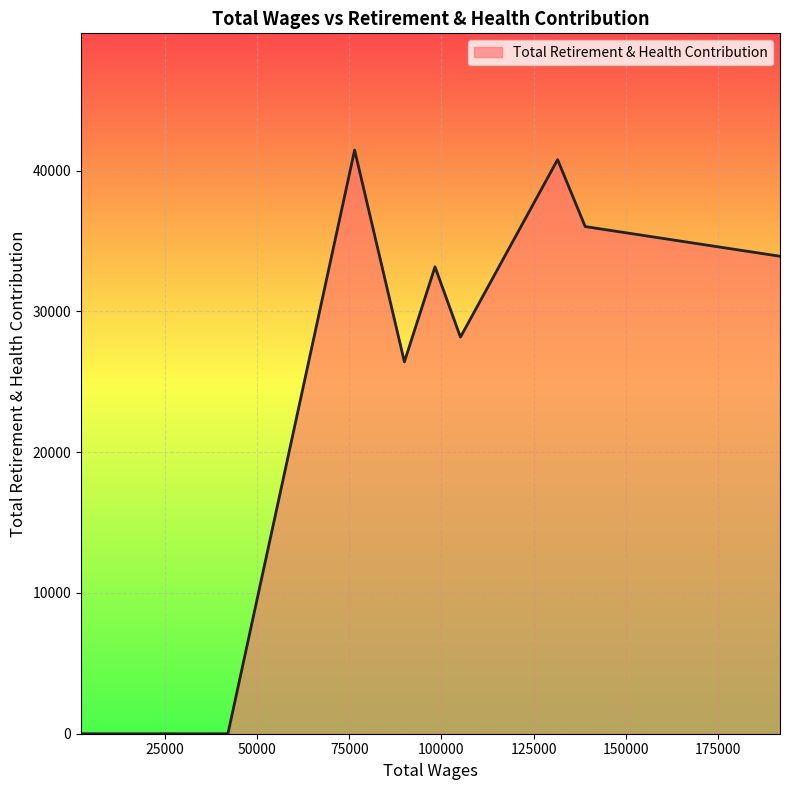

What is the difference between the maximum and minimum values?

41457